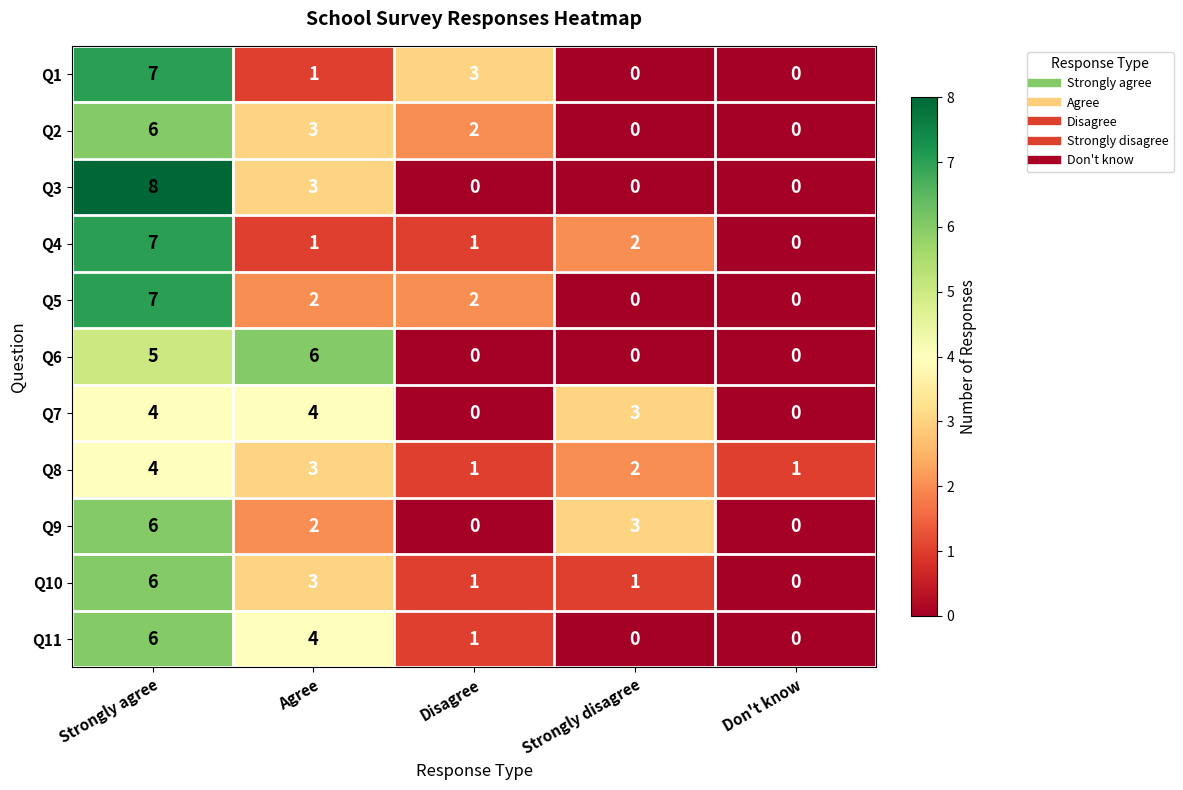

Where is Q8 nearest to the value 2?

Strongly disagree